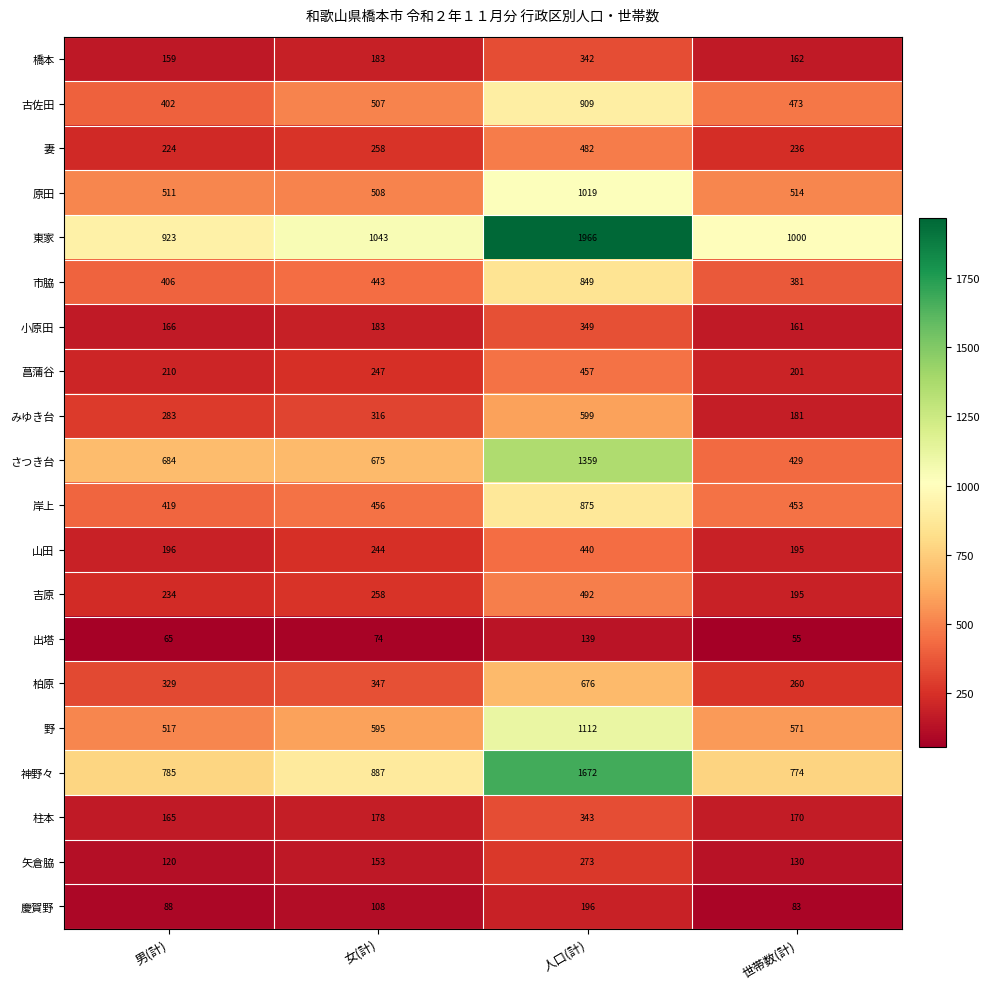

What is the difference between the 山田 values at 女(計) and 男(計)?

48